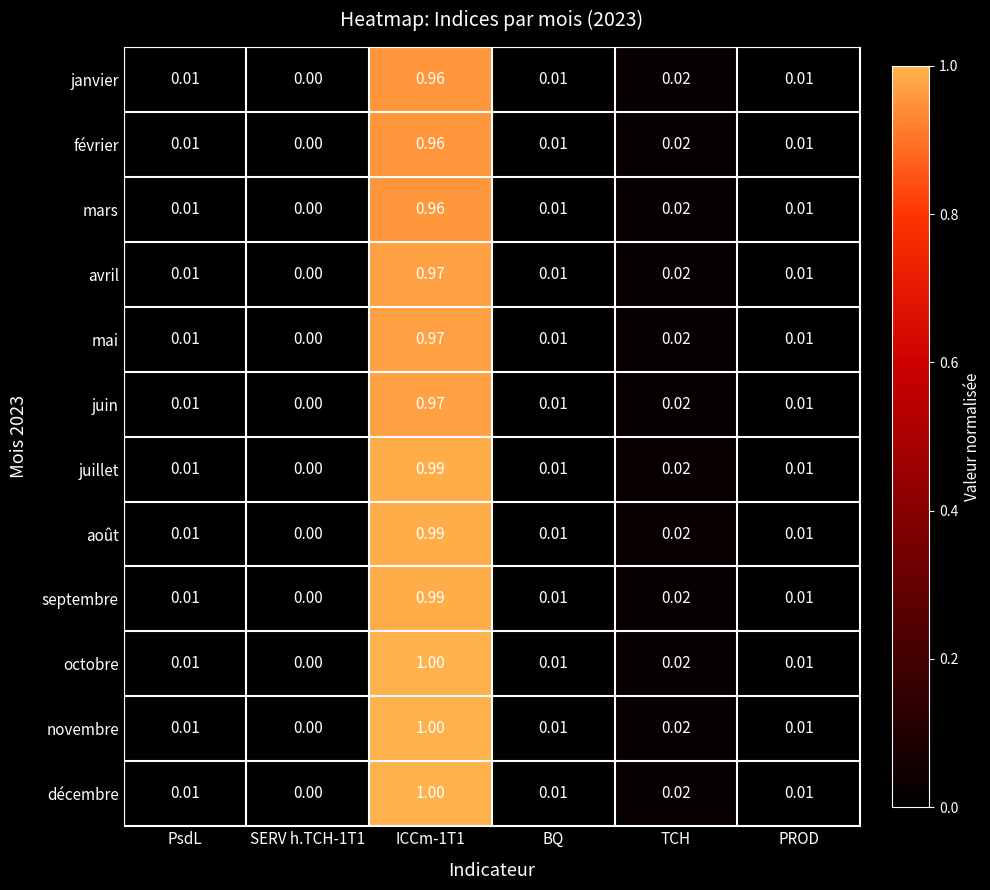

Is the value of juin at TCH greater than the value of septembre at SERV h.TCH-1T1?

Yes